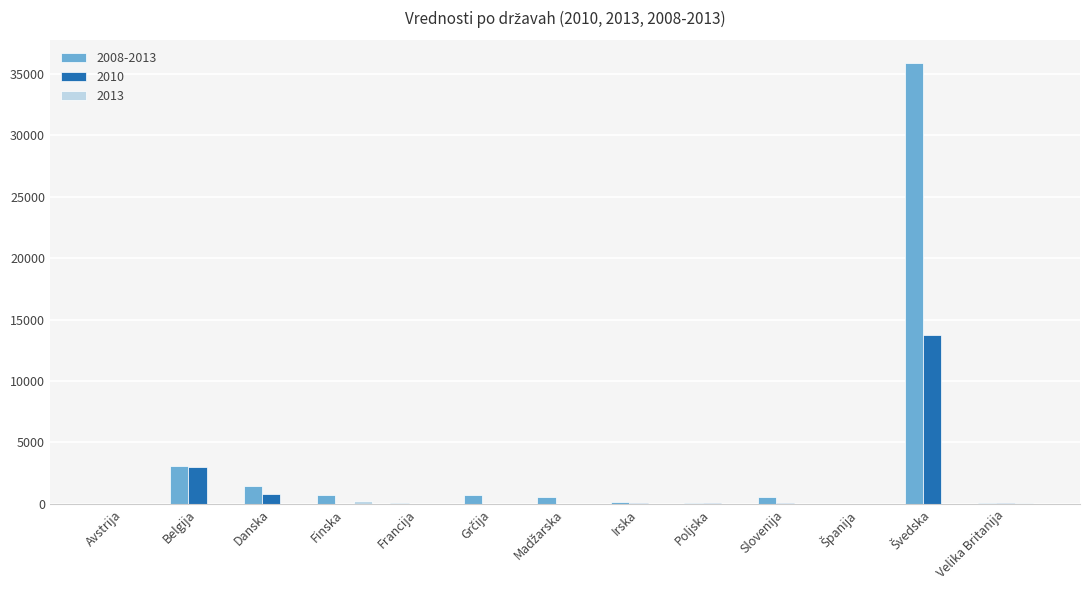

What is the total value across all series at Belgija?

6064